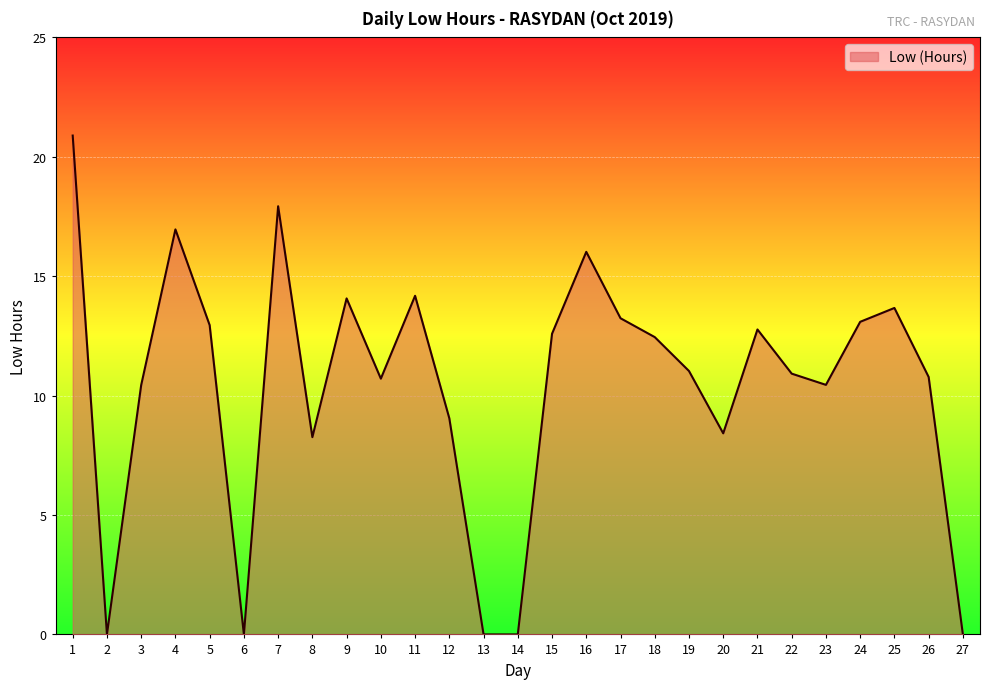

Between 16 and 13, which is larger?

16